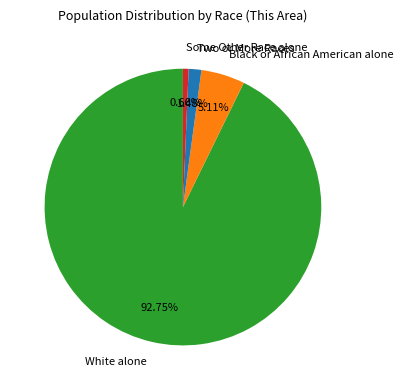

Which category has the smallest portion of the pie?

Some Other Race alone